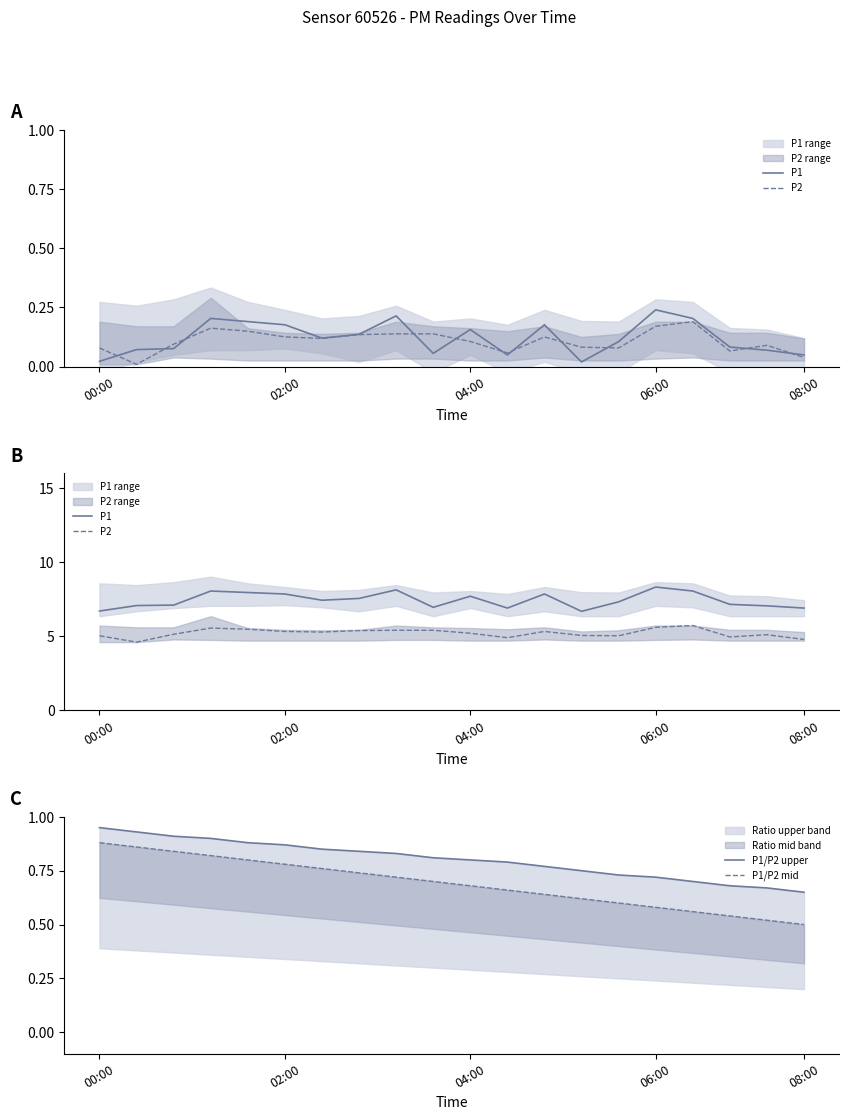

The value of P1/P2 mid at 18 is 0.1. True or false?

False